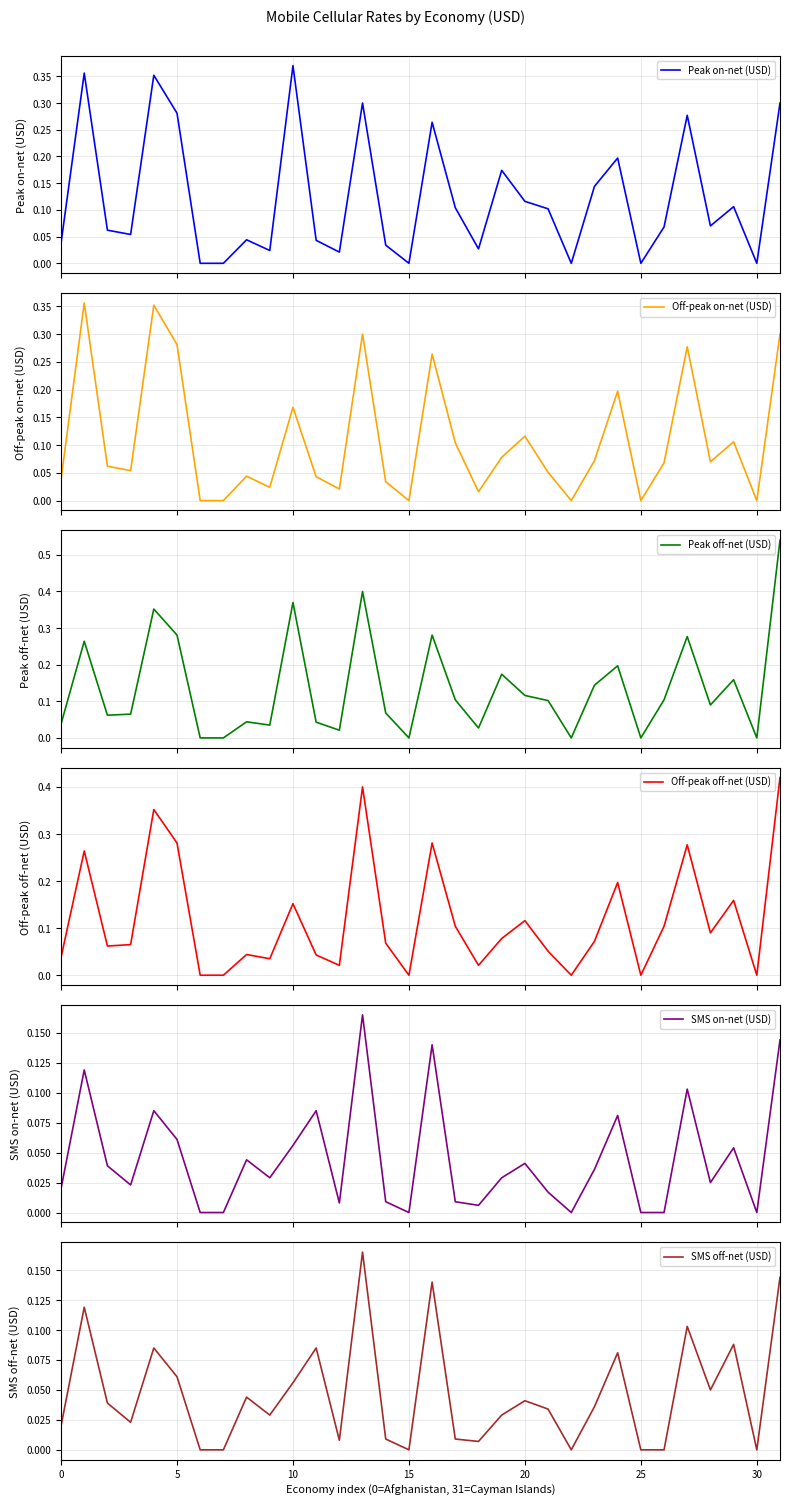

How many lines are shown in the chart?

6